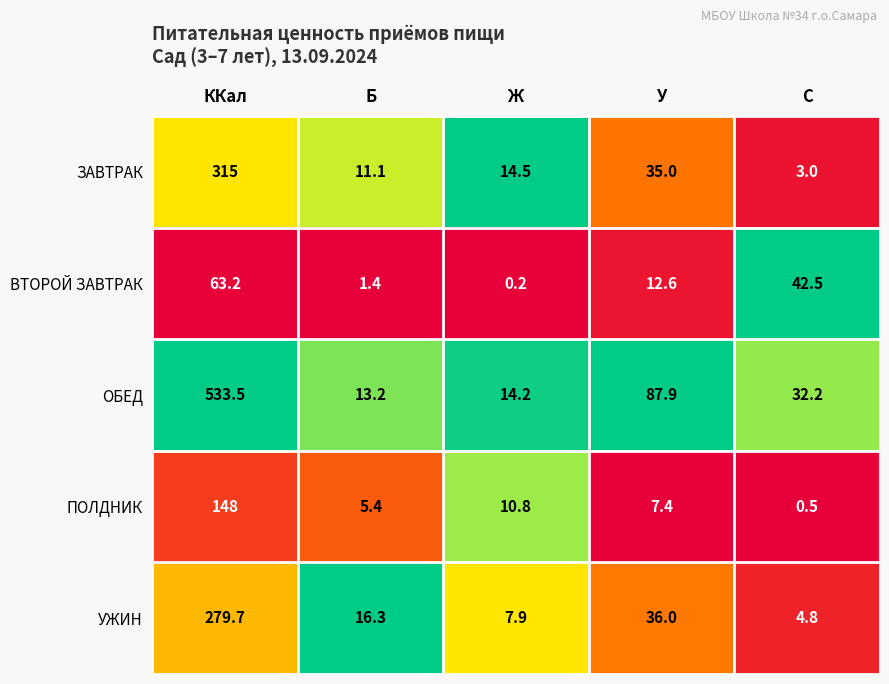

At how many categories does at least one series exceed 0?

5